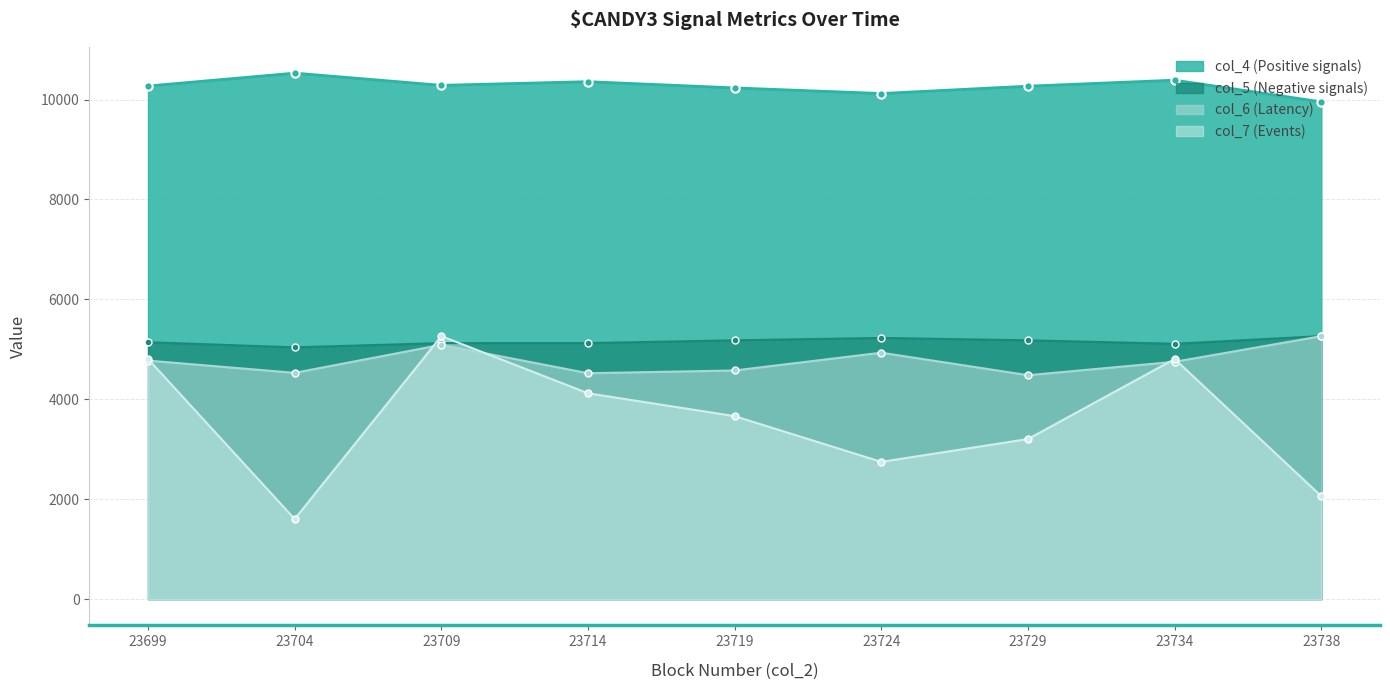

What is the difference between the highest and lowest values at 23729?

7062.8